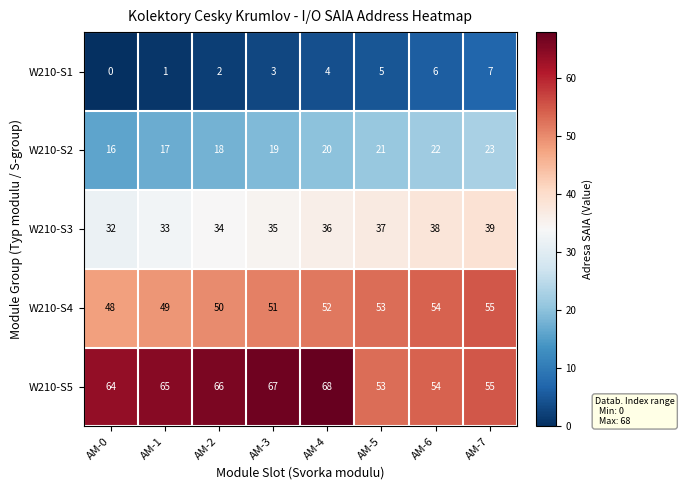

What is the spread (max minus min) of values at AM-6?

48